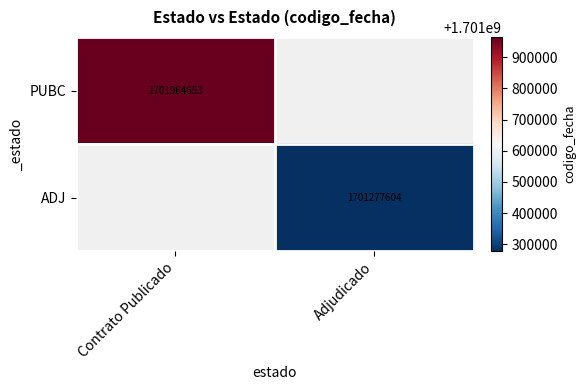

The ADJ series shows 1701277604 at Adjudicado. True or false?

True